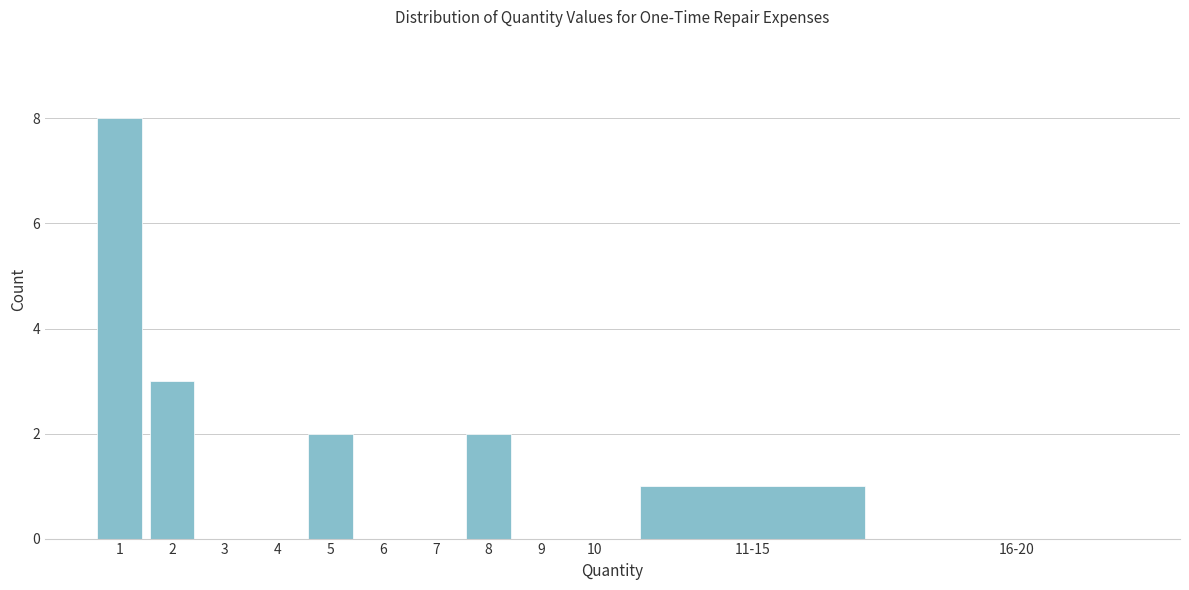

Reading left to right, transcribe all the data shown in this chart.

1=8	2=3	3=0	4=0	5=2	6=0	7=0	8=2	9=0	10=0	11-15=1	16-20=0